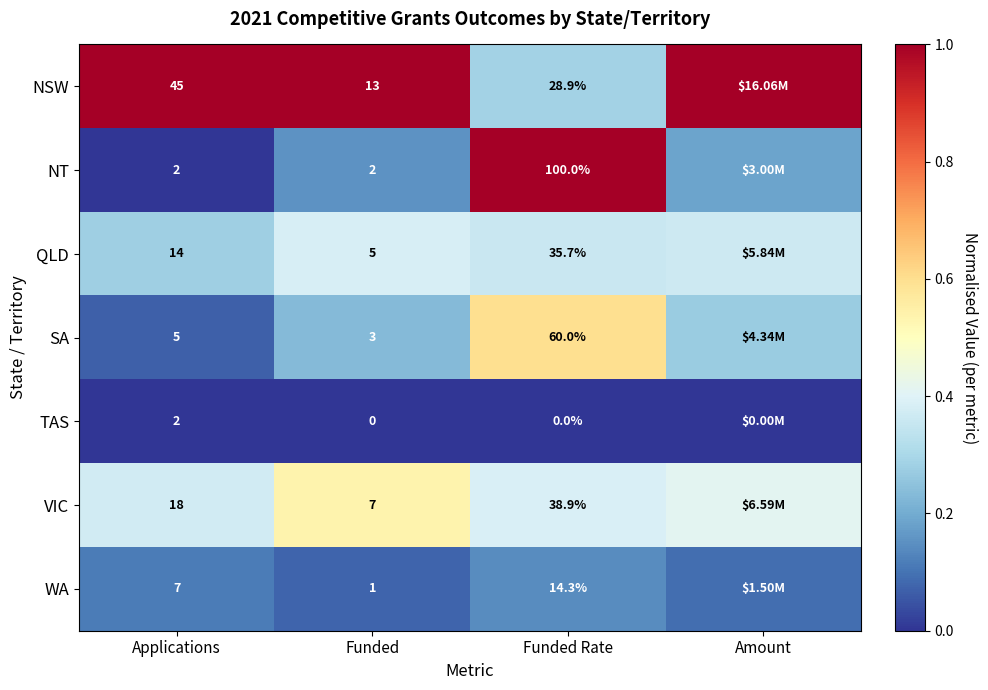

At Funded Rate, list the series in order from largest to smallest.

NT, SA, VIC, QLD, NSW, WA, TAS